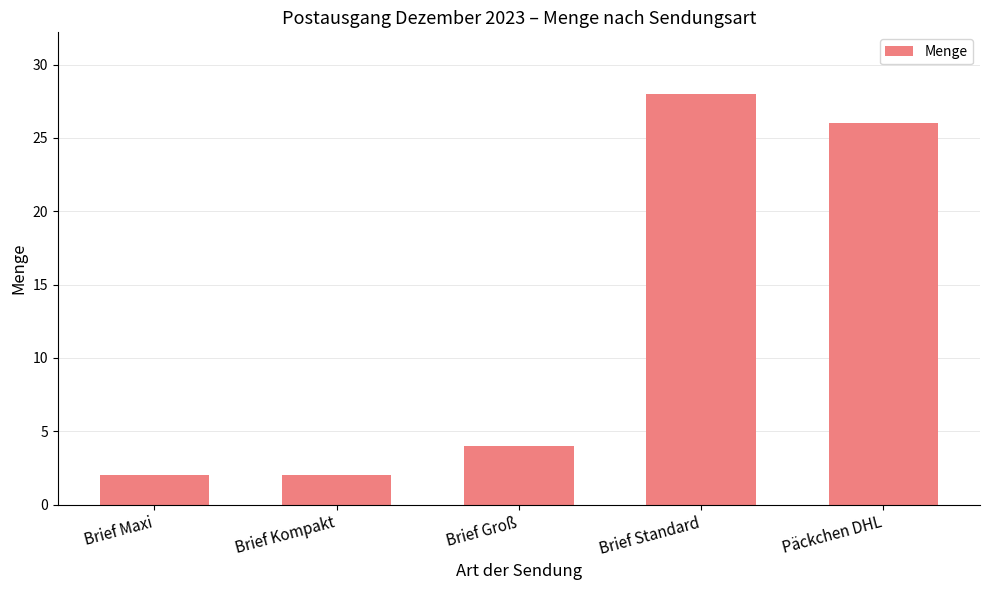

Reading left to right, transcribe all the data shown in this chart.

Brief Maxi=2	Brief Kompakt=2	Brief Groß=4	Brief Standard=28	Päckchen DHL=26